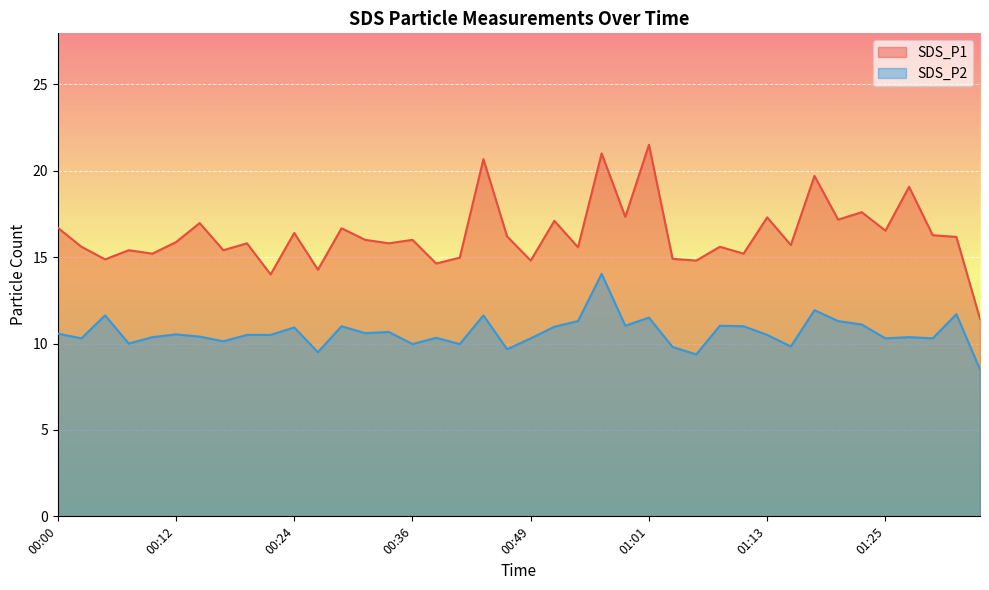

How many interior local valleys does the SDS_P1 series have?

15